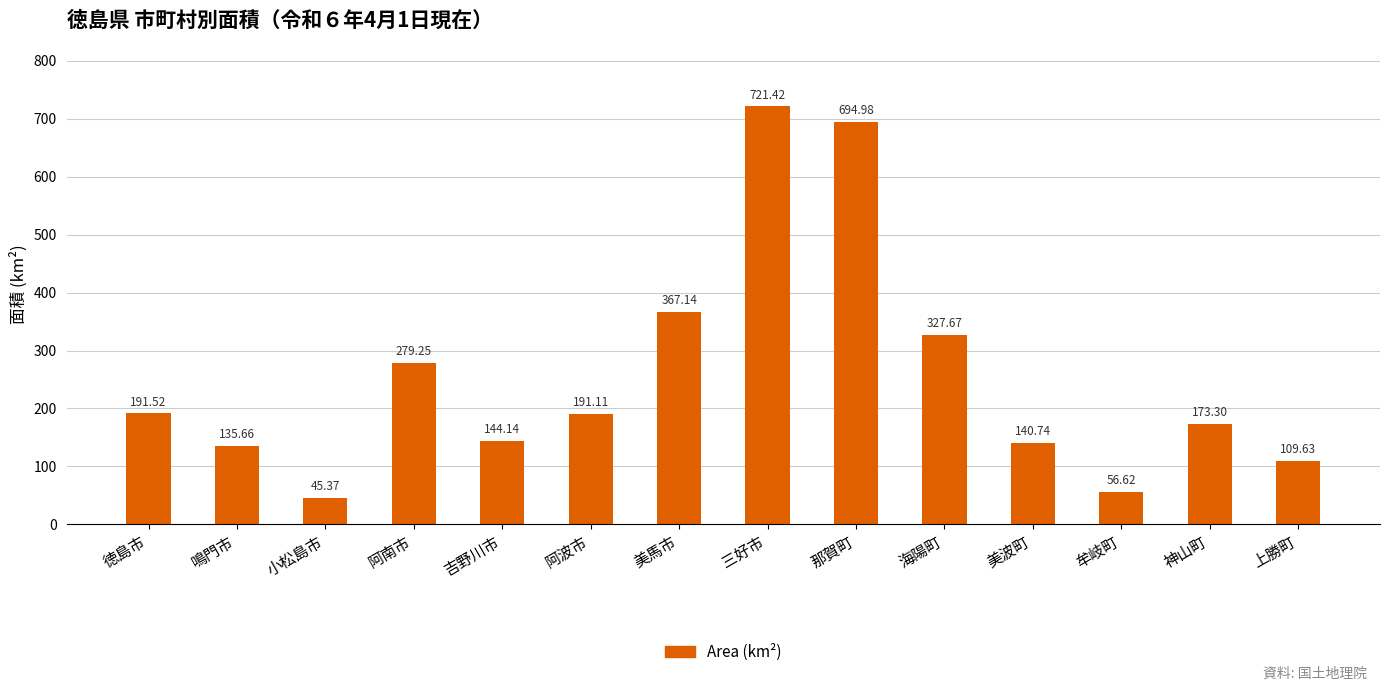

How many values are below 191?

7